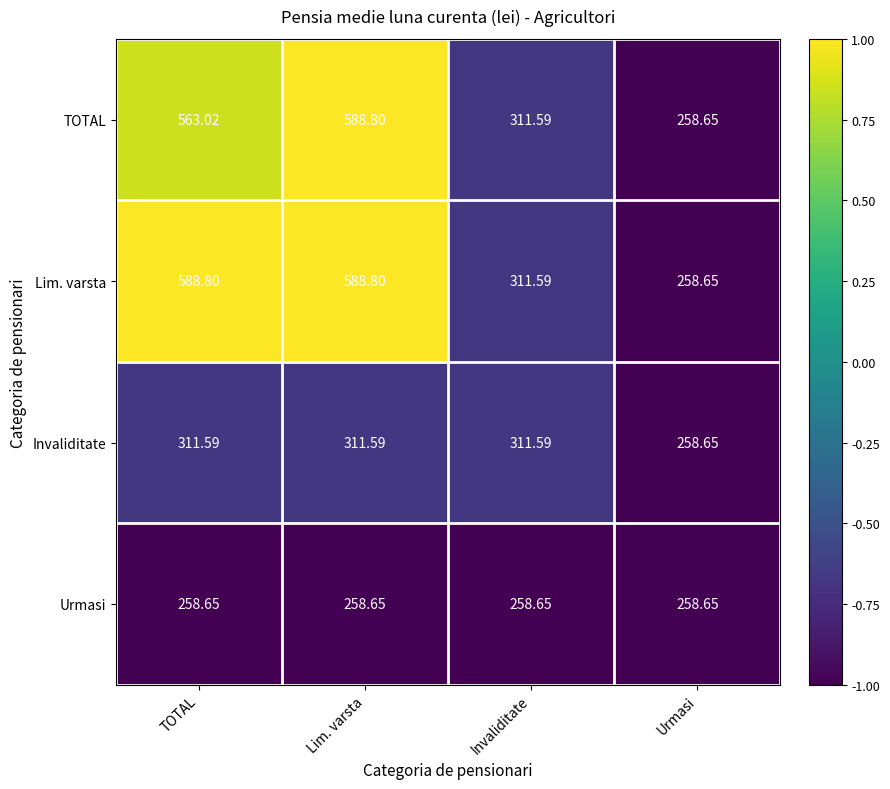

How many series are shown in this chart?

4